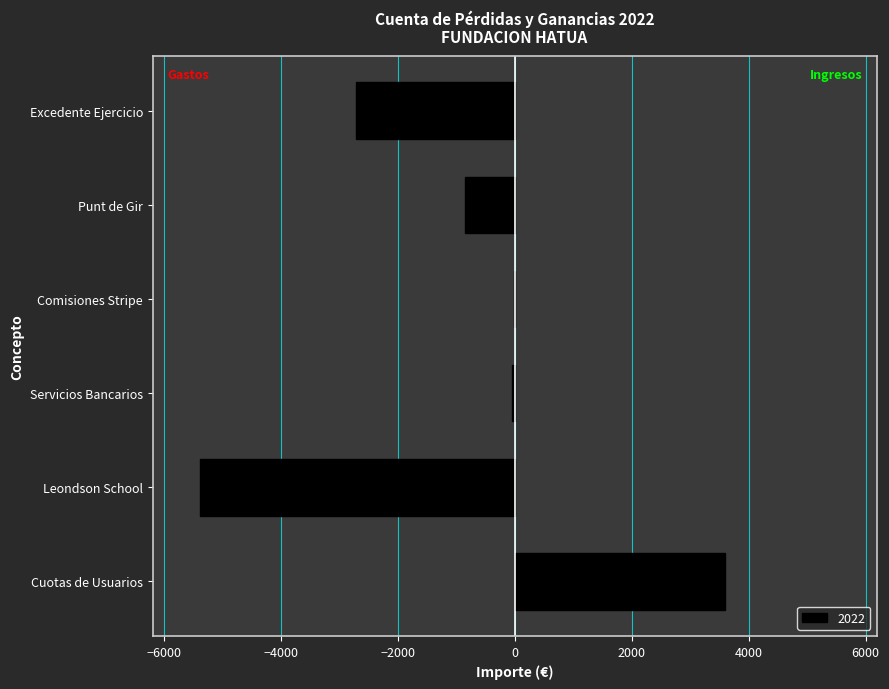

Which has a higher value, Punt de Gir or Comisiones Stripe?

Comisiones Stripe